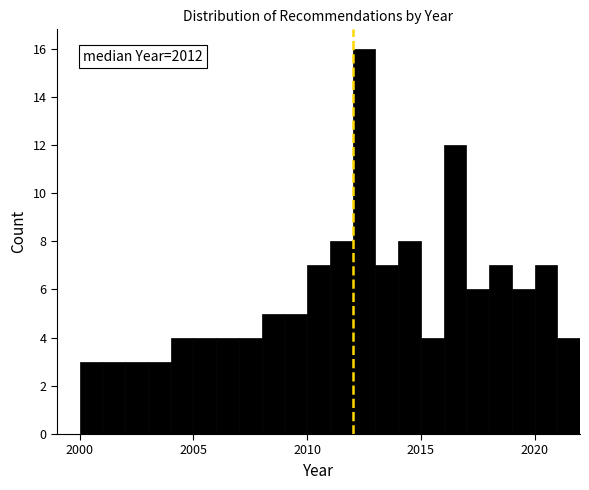

Around what value on the x-axis is the tallest bar? Give the approximate position of its centre, as read against the axis.

2012.5